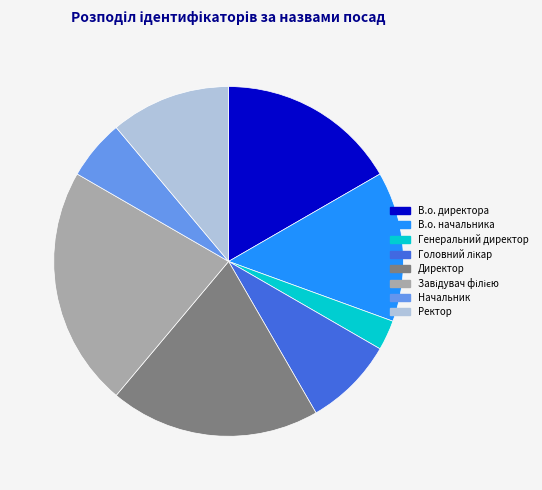

Is there a majority slice in this chart?

No